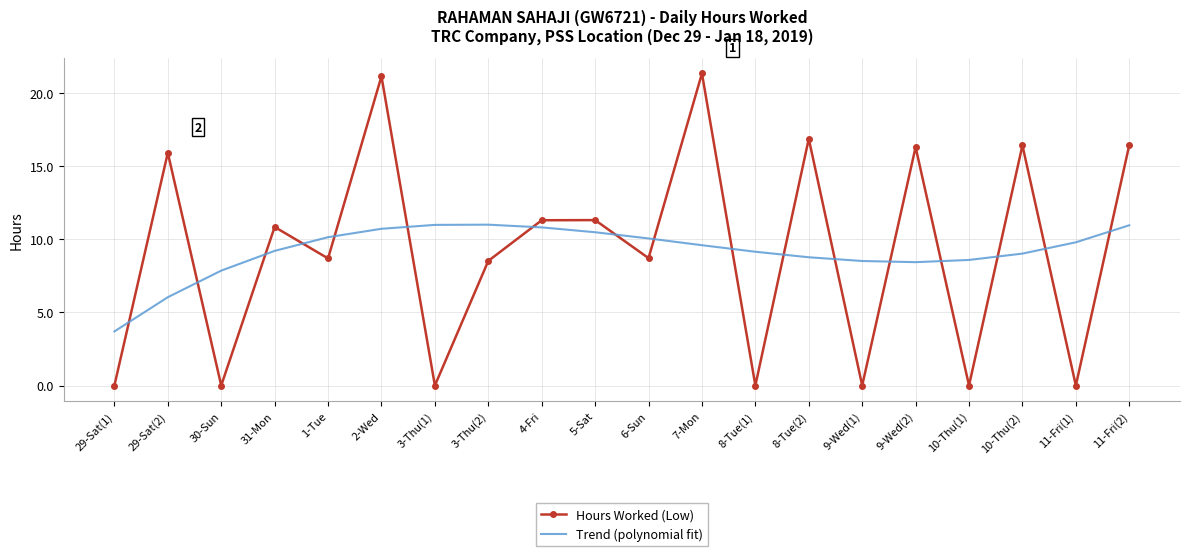

What is the maximum value for Trend (polynomial fit)?

11.0